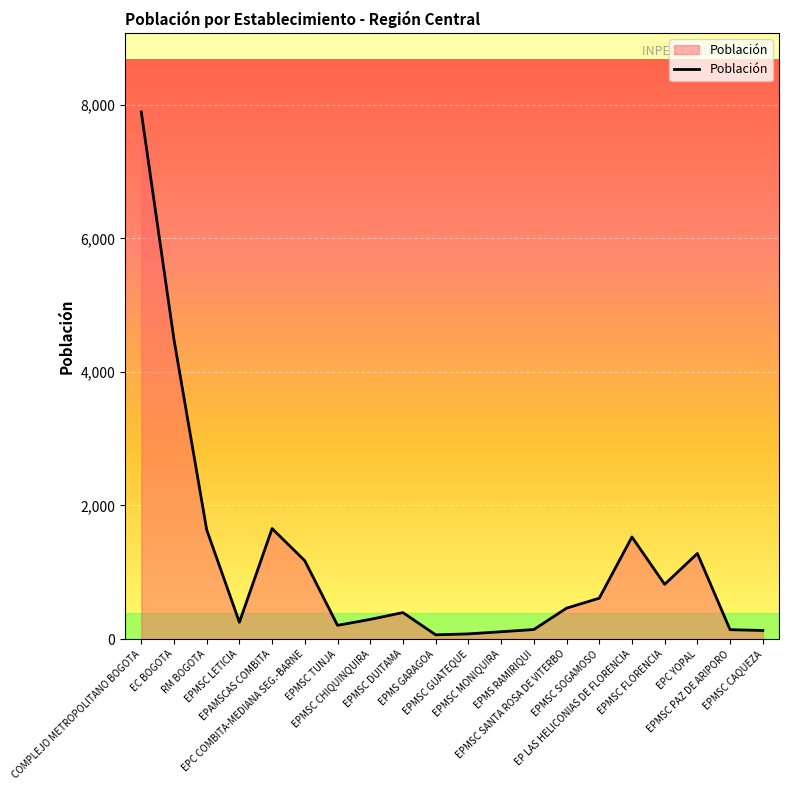

What position from the left is EPMSC SANTA ROSA DE VITERBO?

14